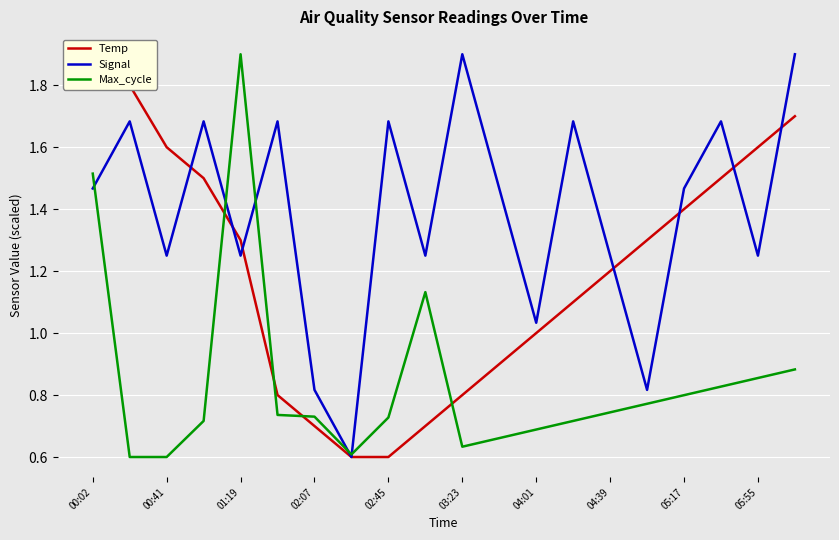

True or false: Max_cycle and Signal intersect in this chart.

True